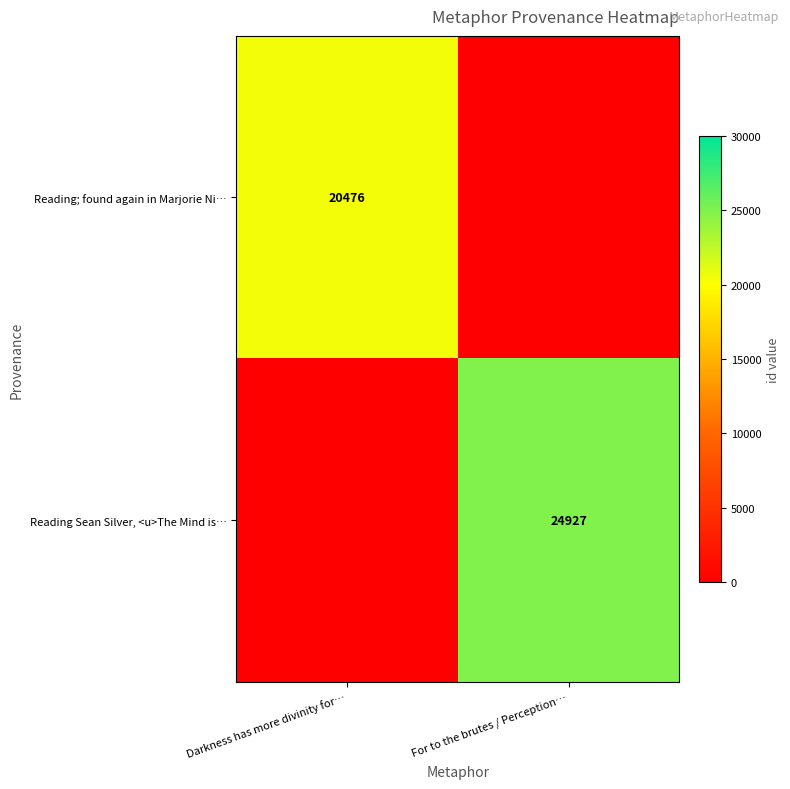

The Reading Sean Silver, <u>The Mind is… series shows 44549 at For to the brutes / Perception…. True or false?

False